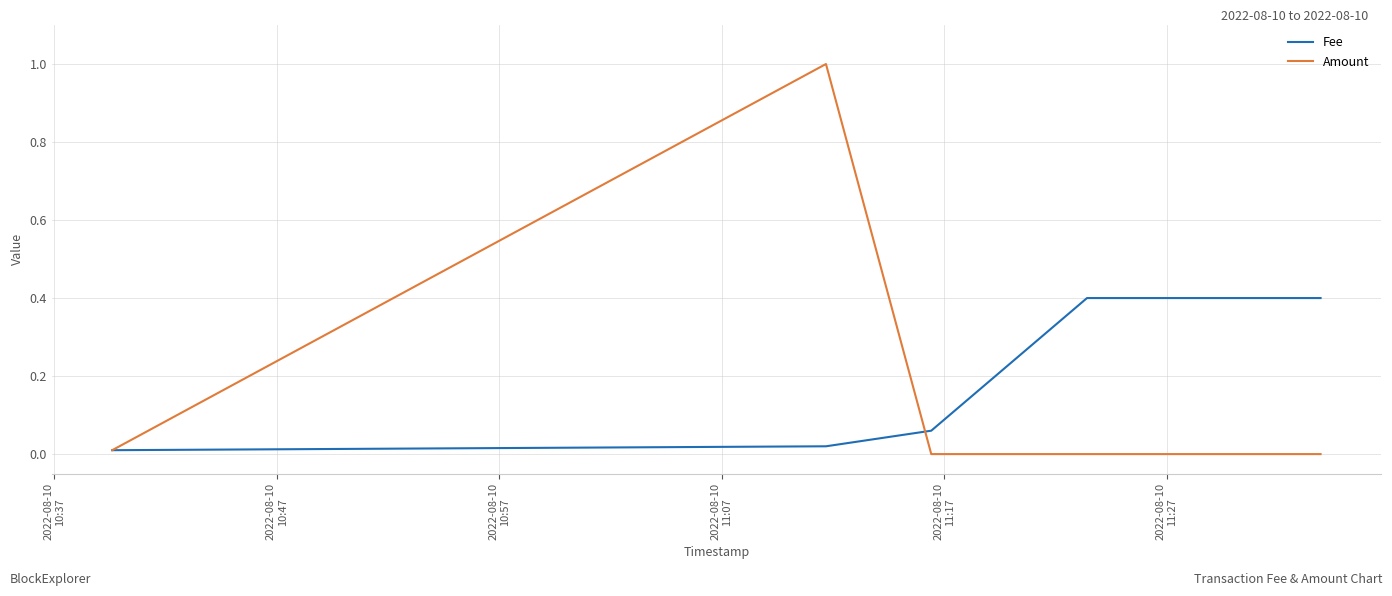

What is the maximum value for Amount?

1.0